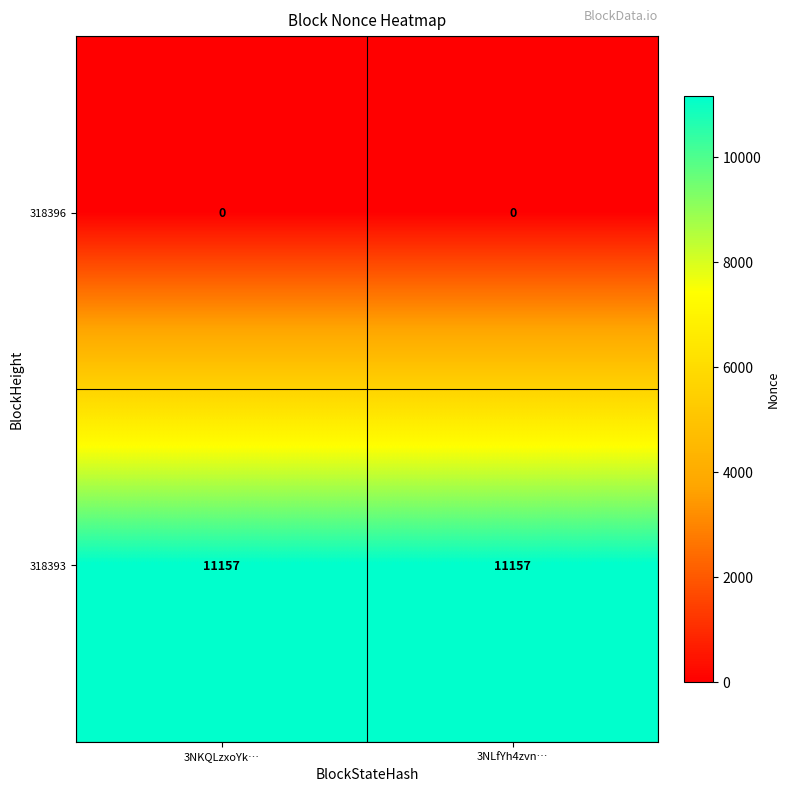

Which series has the largest total across all categories?

318393